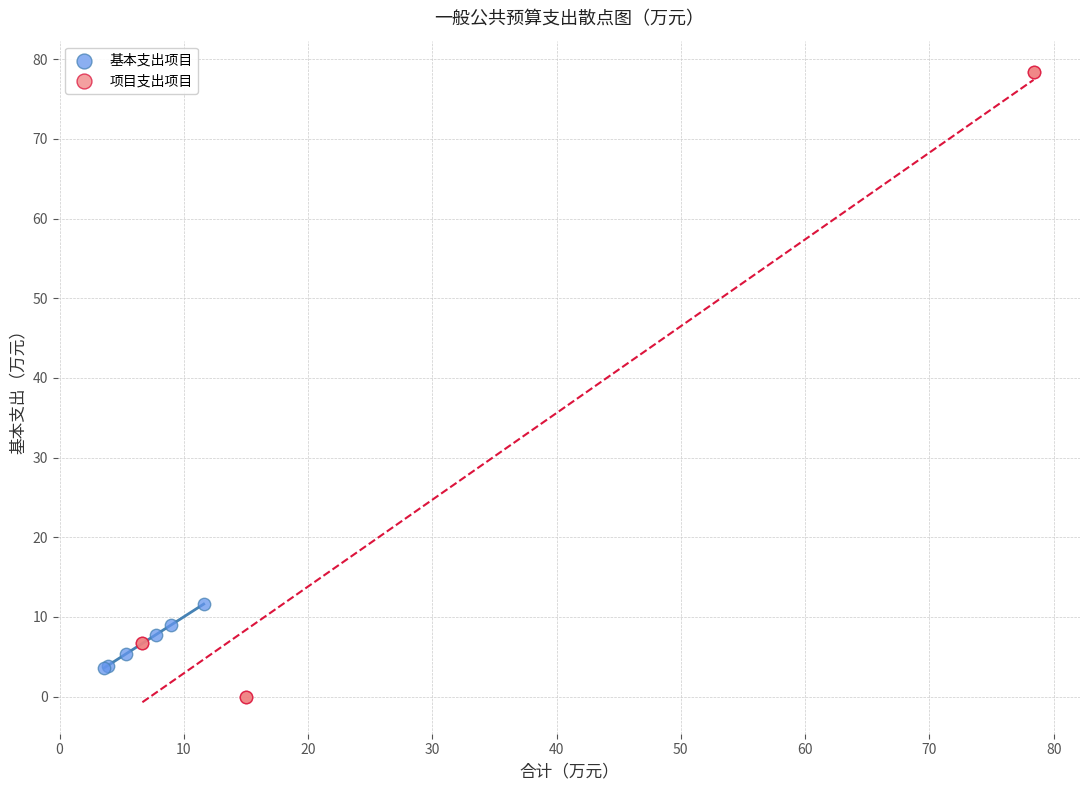

Which series reaches the maximum Y coordinate?

项目支出项目